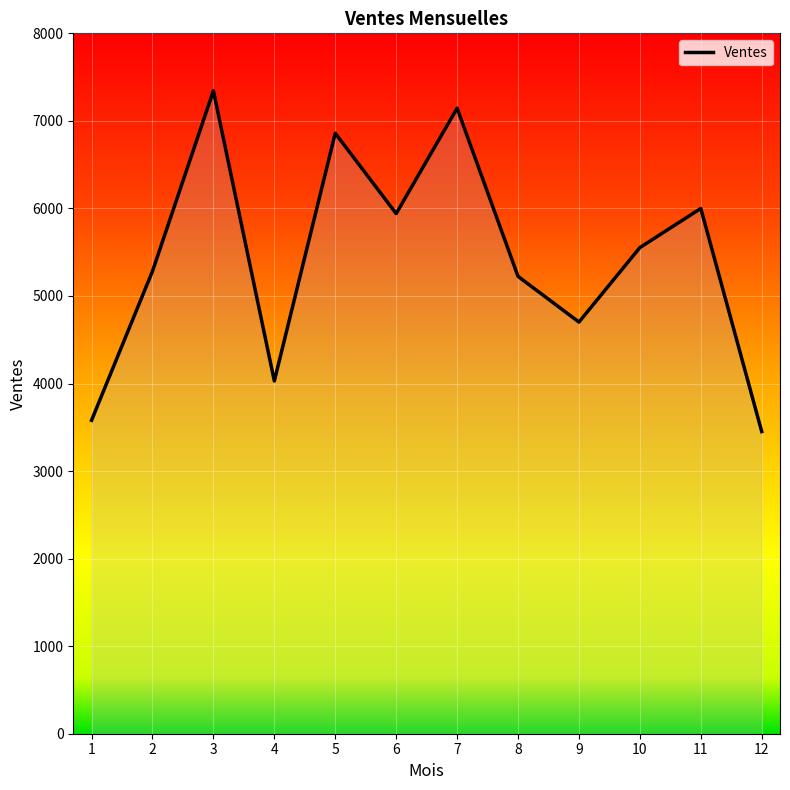

What is the sum of the values at 6 and 12?

9392